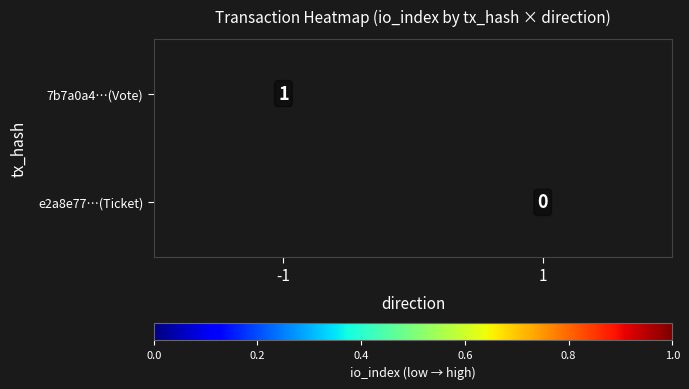

Is the value of e2a8e77…(Ticket) at 1 greater than the value of 7b7a0a4…(Vote) at -1?

No